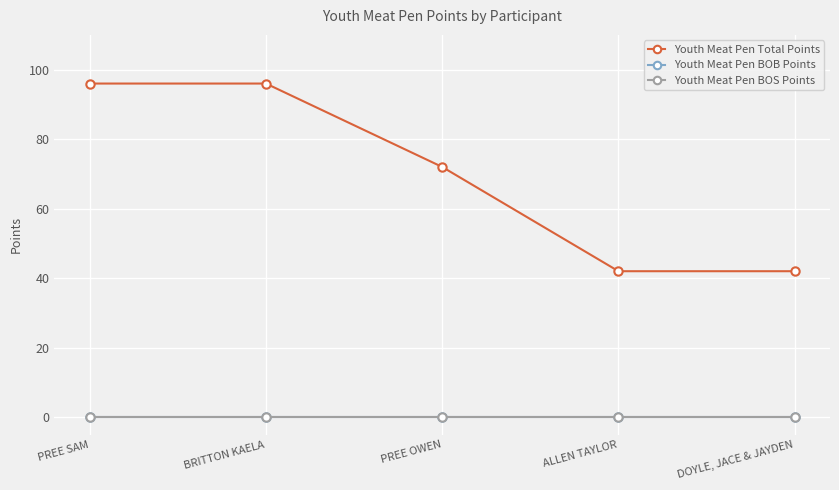

Count the Youth Meat Pen Total Points values in the range 42 to 96.

5